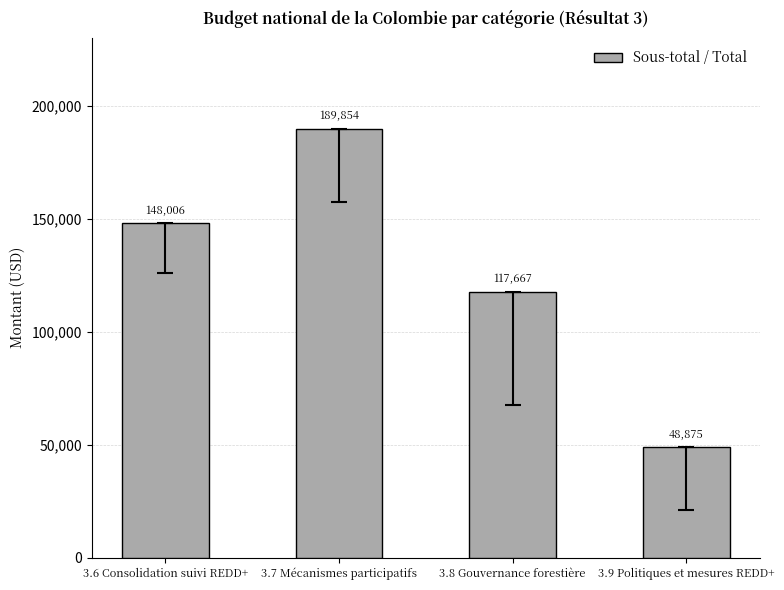

Rank the categories by value from lowest to highest.

3.9 Politiques et mesures REDD+, 3.8 Gouvernance forestière, 3.6 Consolidation suivi REDD+, 3.7 Mécanismes participatifs